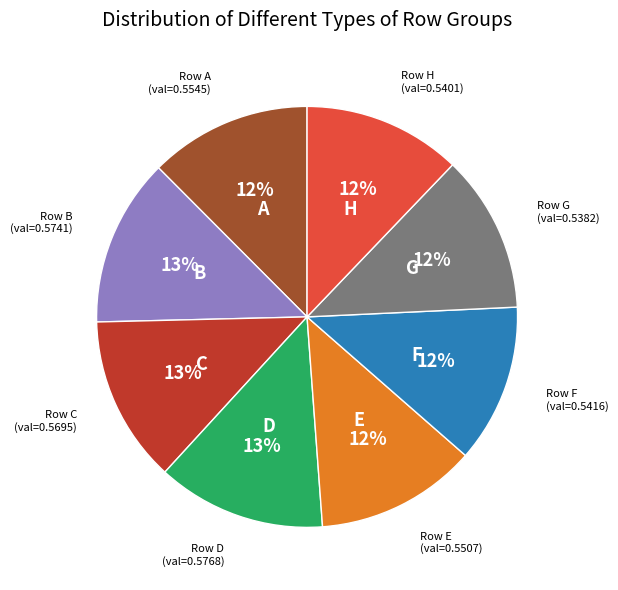

To the nearest percent, what is the difference between the largest and smallest slice percentages?

1%